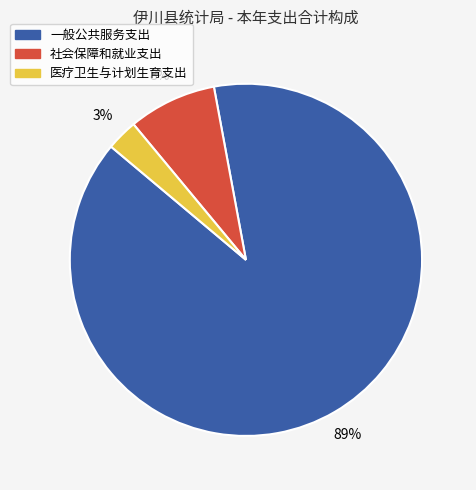

Which slice is the largest?

一般公共服务支出